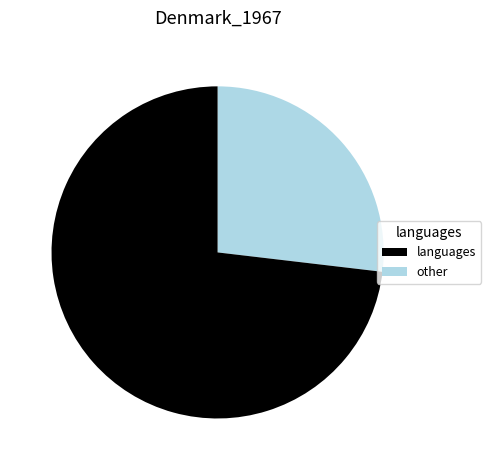

Does any single category account for the majority?

Yes